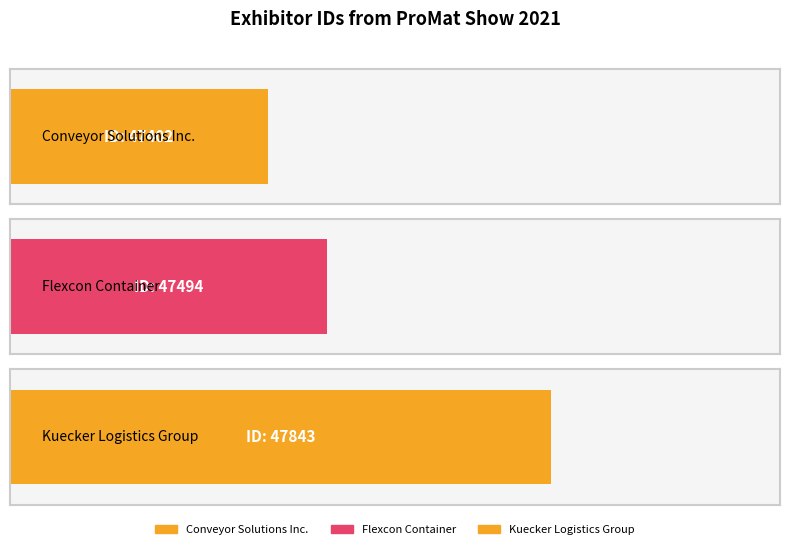

What is the sum of the values at Kuecker Logistics Group and Conveyor Solutions Inc.?

95245